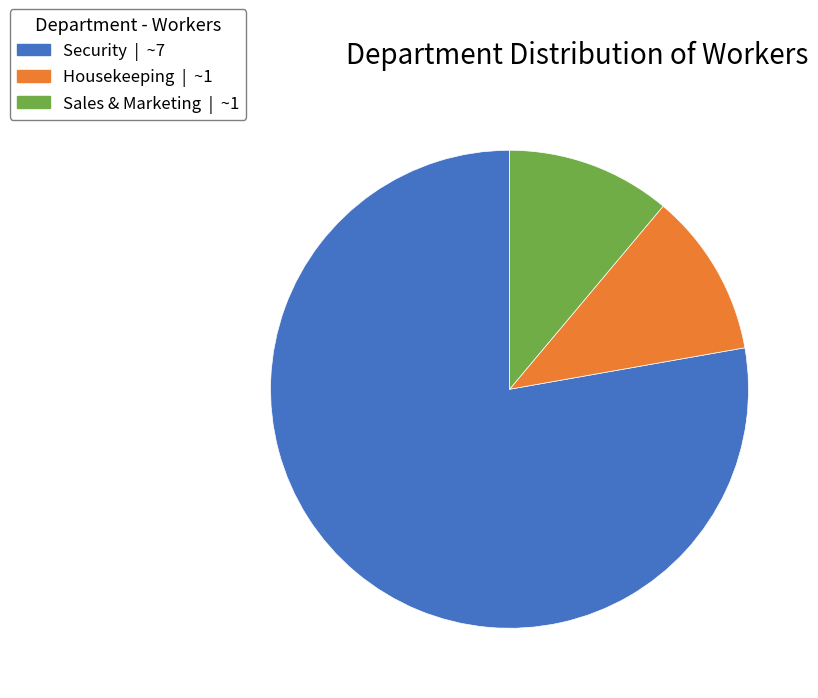

How many segments does this pie chart have?

3